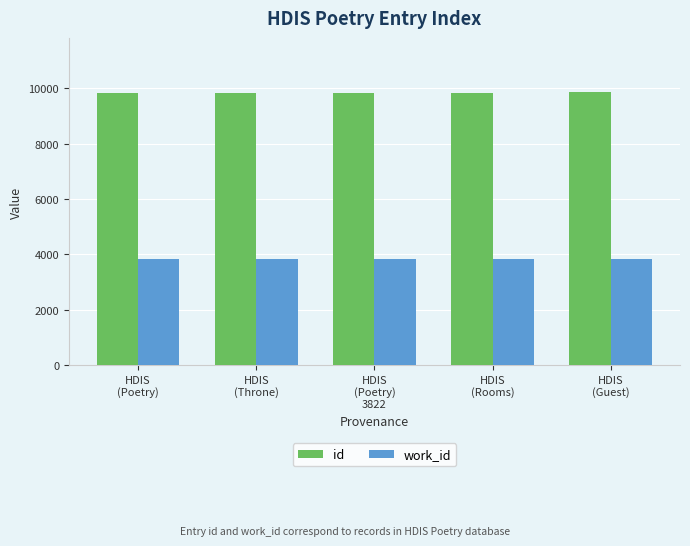

What is the minimum value shown in the chart?

3818